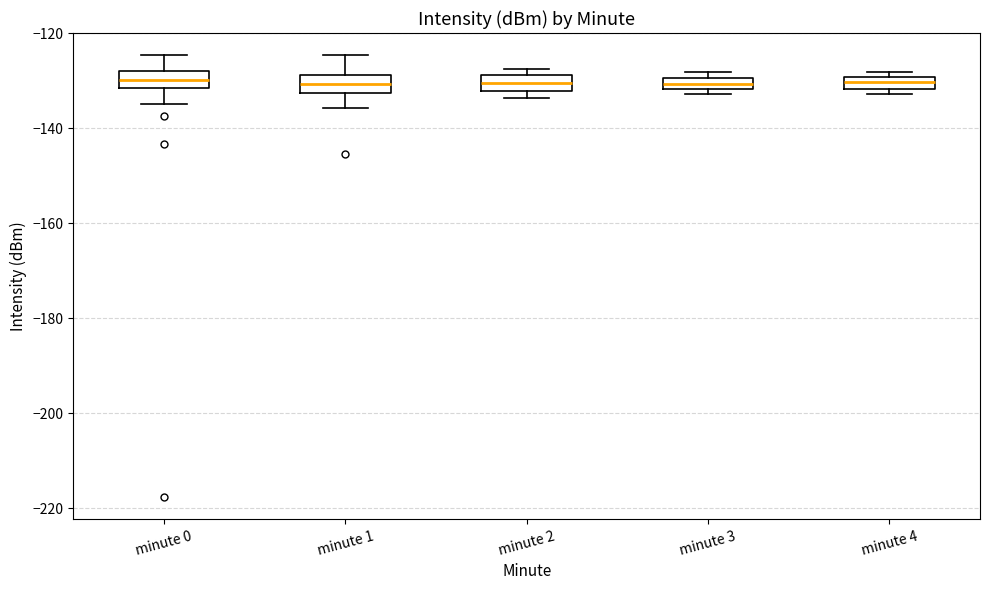

Where does the median line of the box for minute 2 sit on the y-axis? The values are not printed on the chart, so give them approximately, as read against the axis.

-130